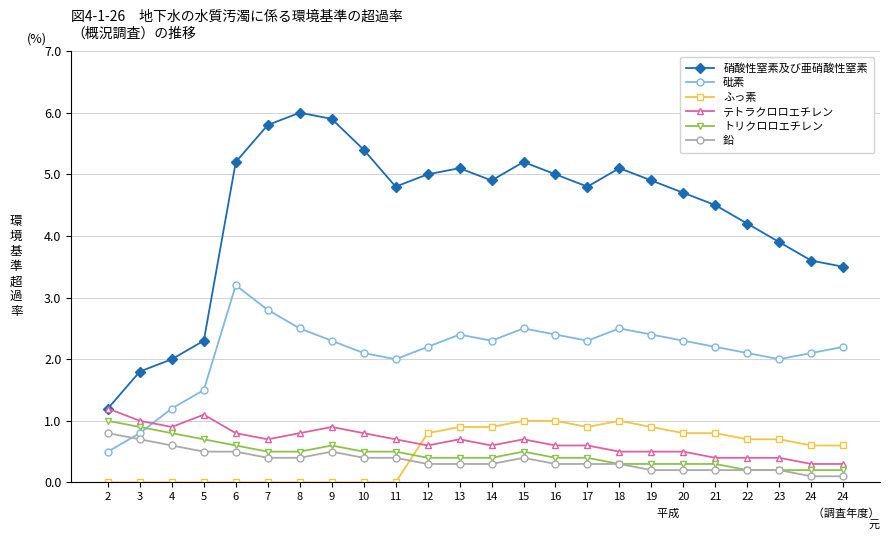

Rank the series by their maximum value, from lowest to highest.

鉛, ふっ素, トリクロロエチレン, テトラクロロエチレン, 砒素, 硝酸性窒素及び亜硝酸性窒素